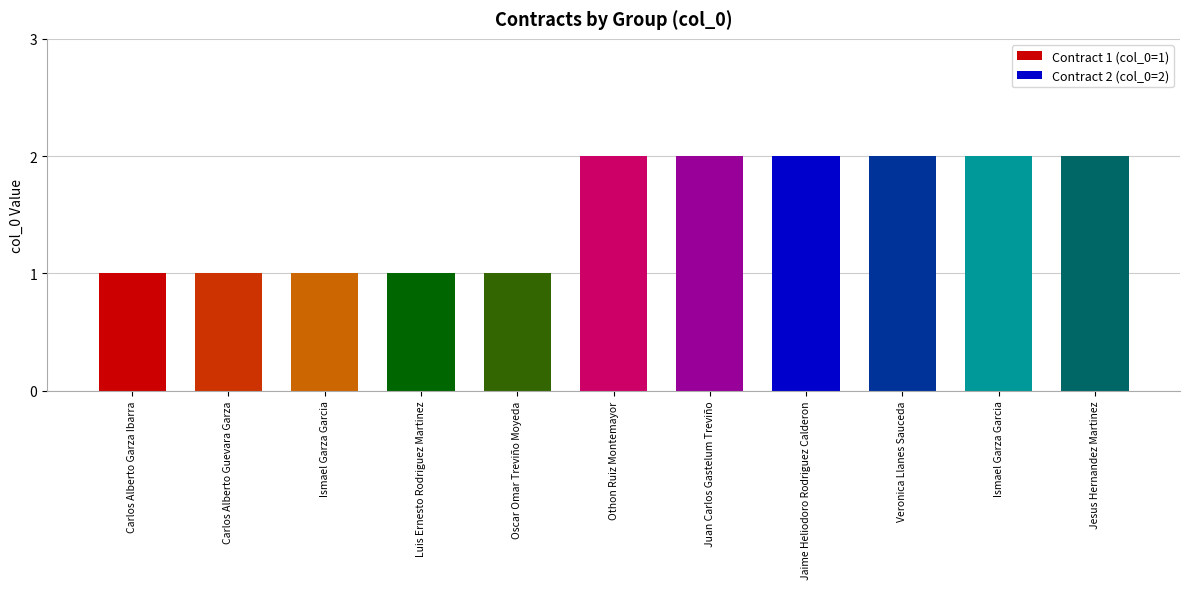

How many bars are there in total?

11